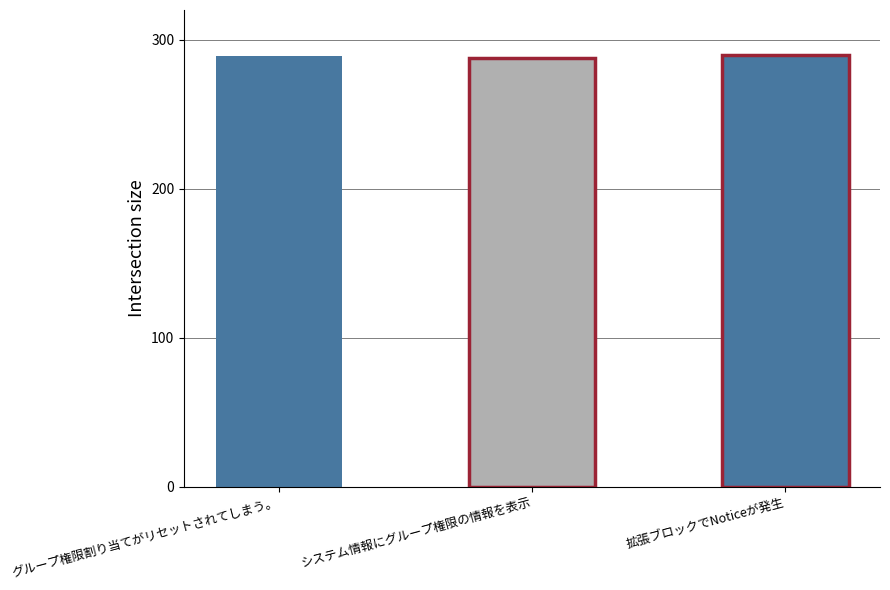

Where does the data first go above 289?

拡張ブロックでNoticeが発生